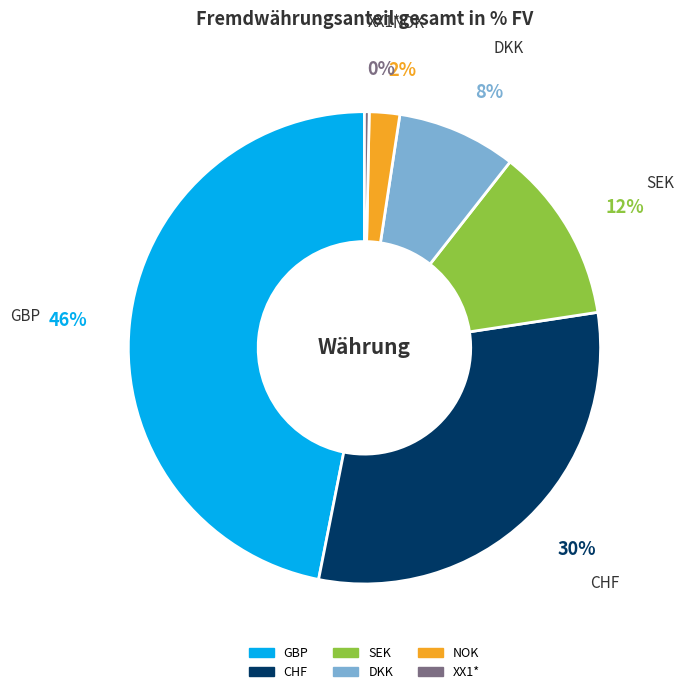

Is the sum of CHF and SEK greater than half?

No